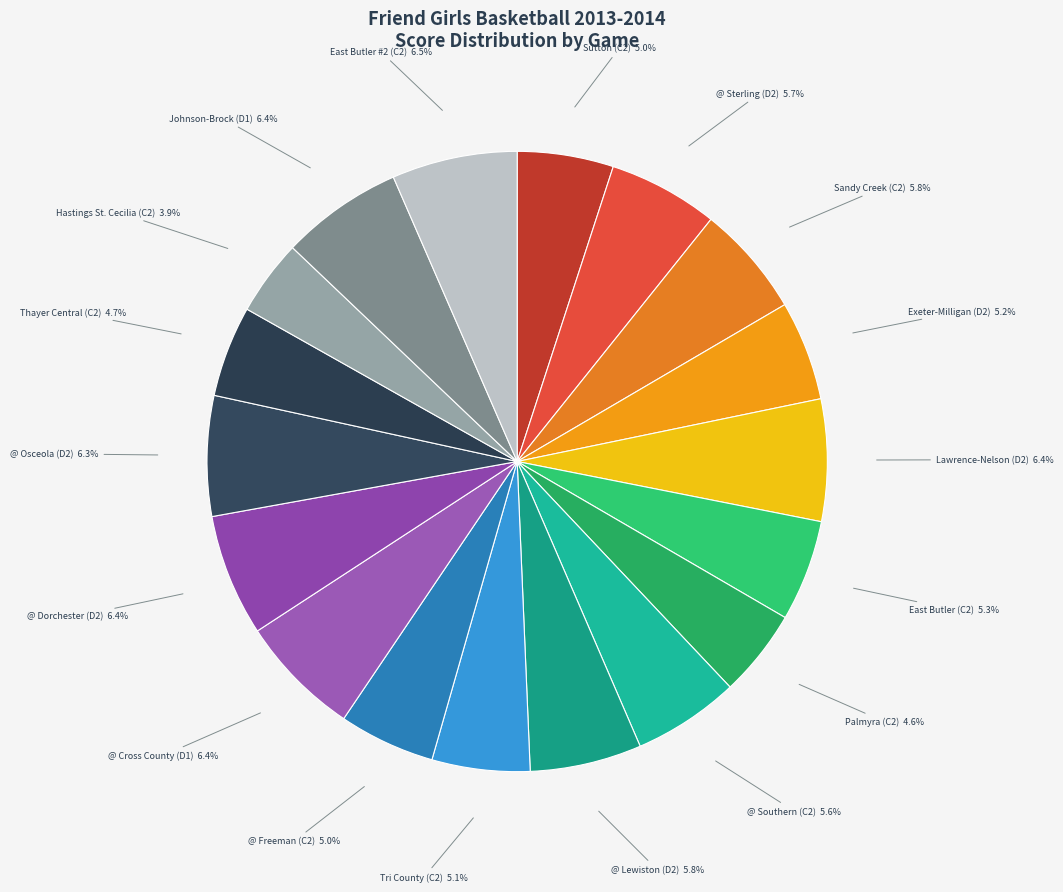

Is @ Cross County (D1) the majority of the pie?

No